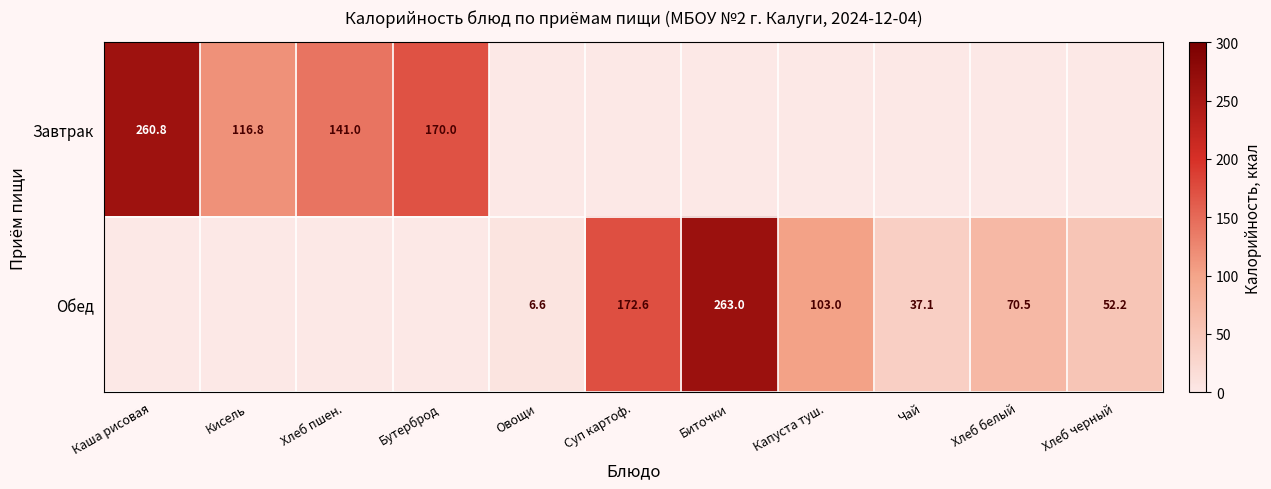

What is the spread (max minus min) of values at Биточки?

263.0